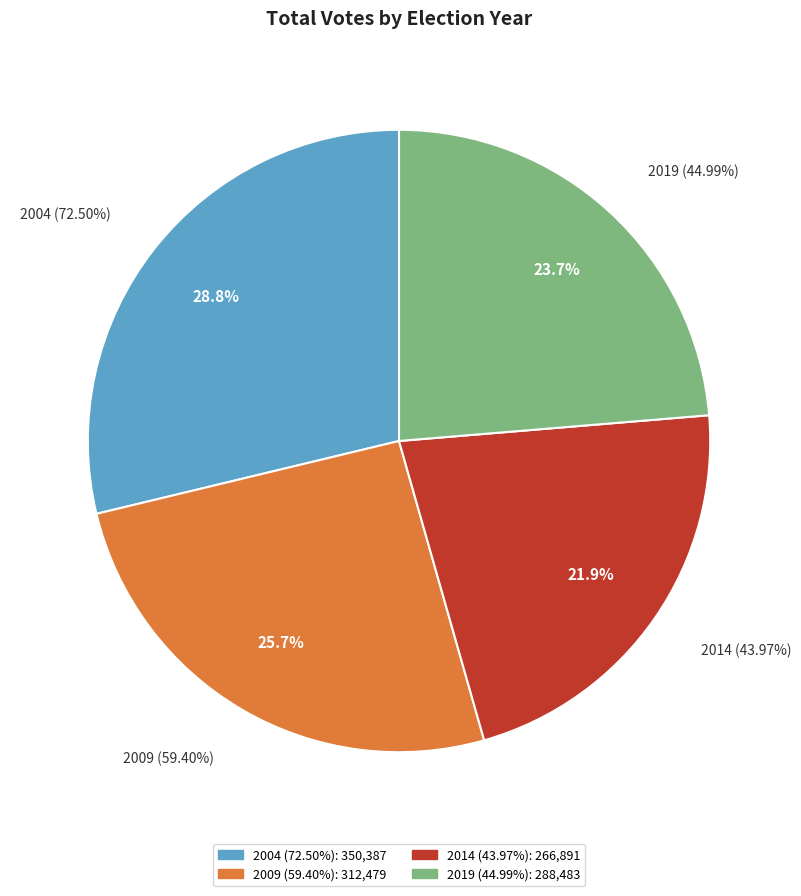

Does 2014 (43.97%) account for over 50% of the chart?

No